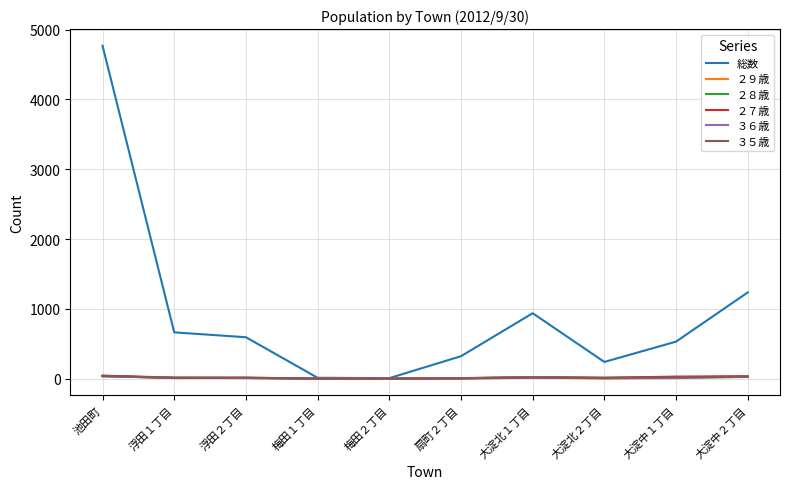

Where do ３６歳 and ３５歳 first cross each other?

池田町 and 浮田１丁目